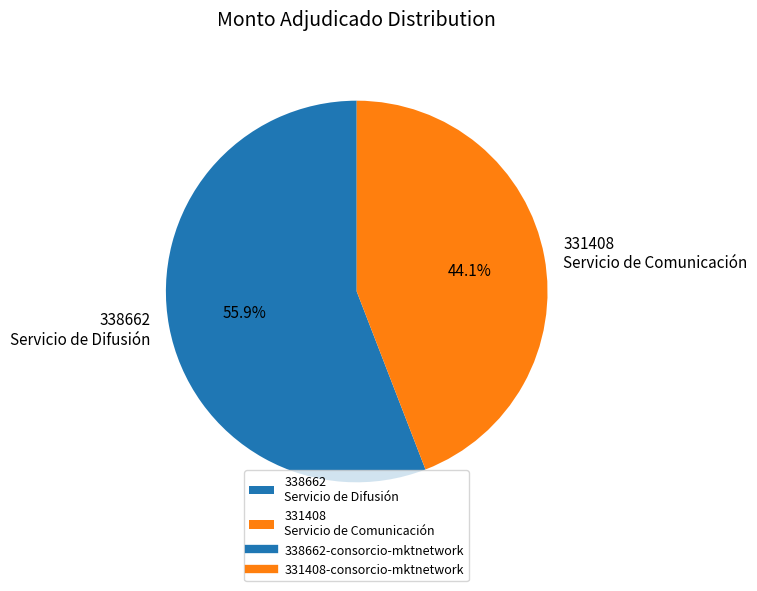

Which has a higher value, 338662 Servicio de Difusión or 331408 Servicio de Comunicación?

338662 Servicio de Difusión